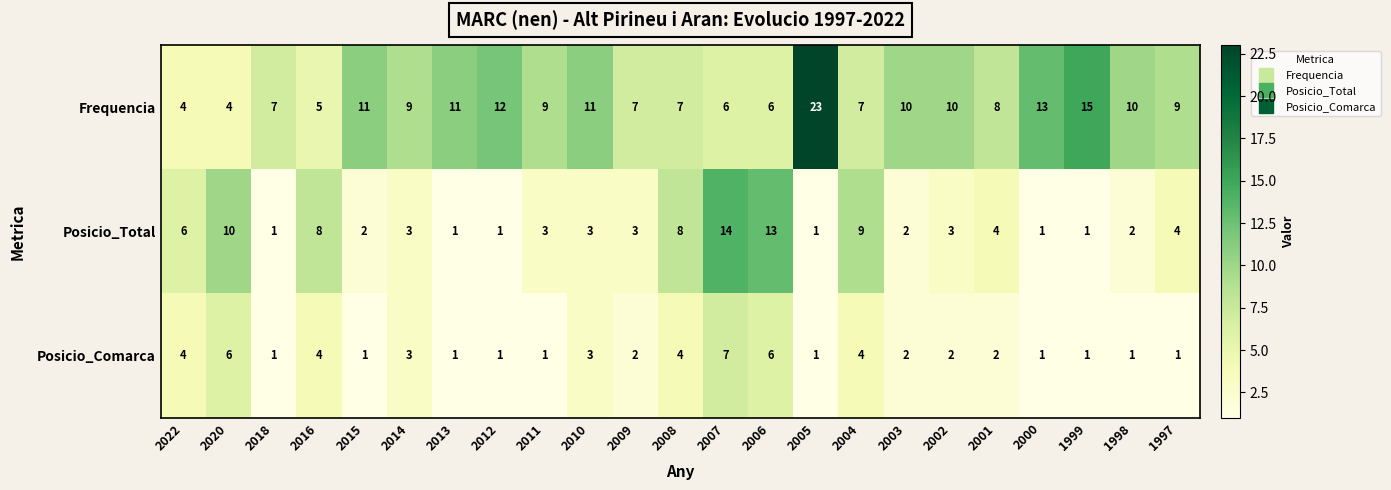

What is the difference between the highest and lowest values at 2006?

7